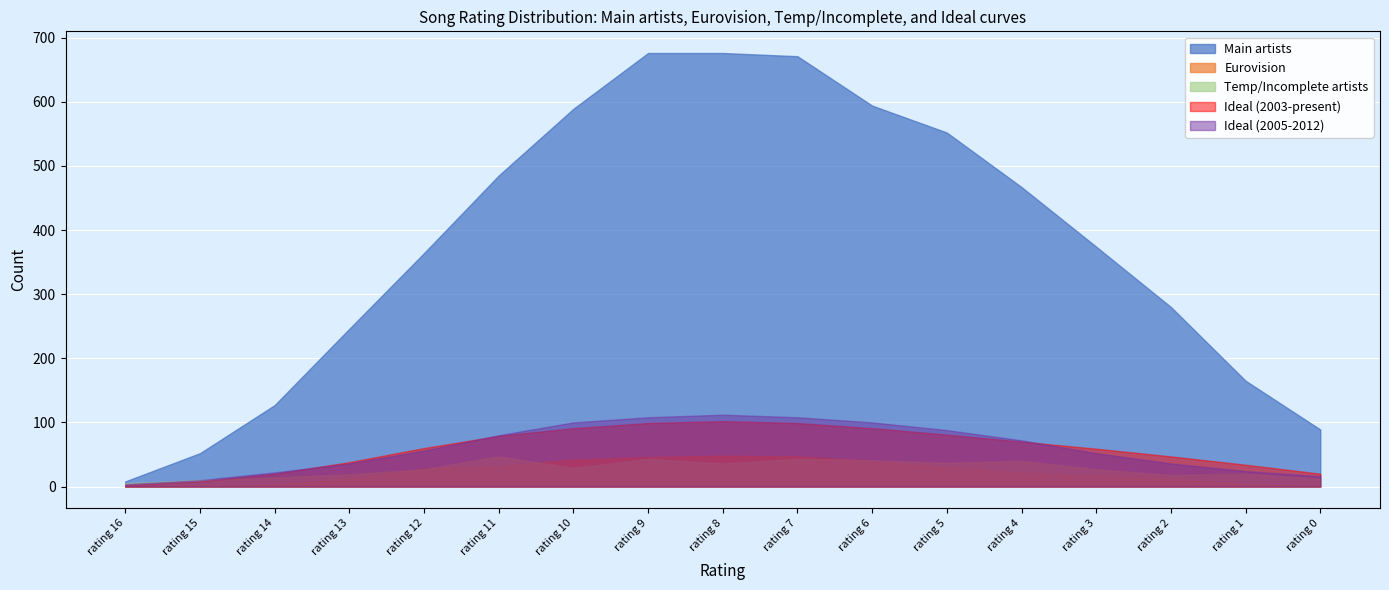

What is the difference between the second highest and minimum values in the Ideal (2003-present) series?

97